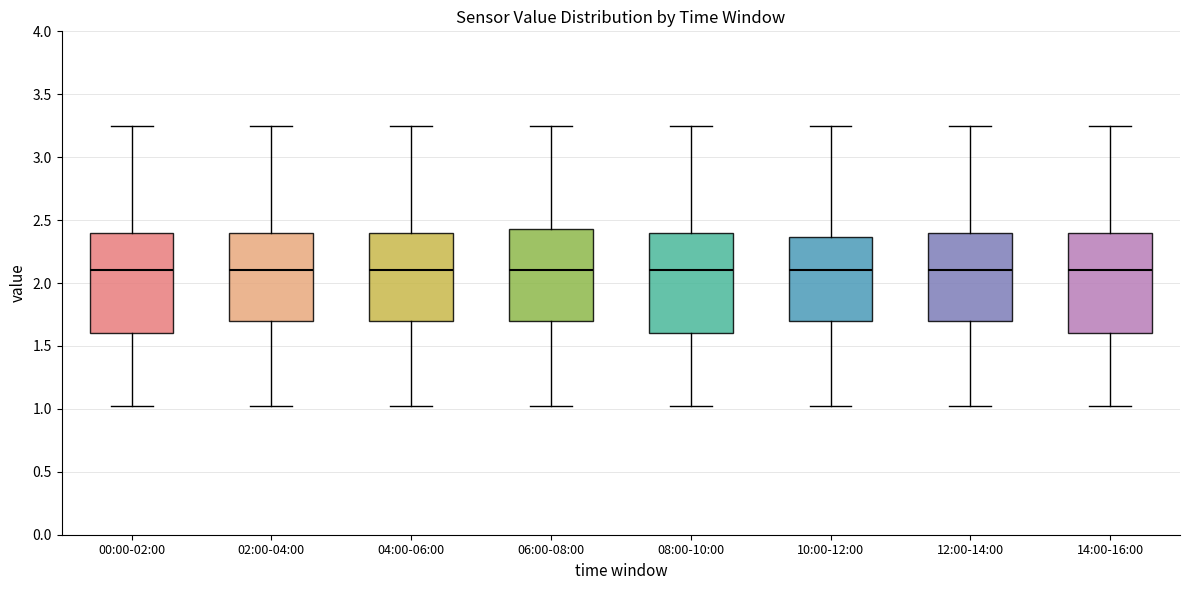

Where does the median line of the box for 00:00-02:00 sit on the y-axis? The values are not printed on the chart, so give them approximately, as read against the axis.

2.10